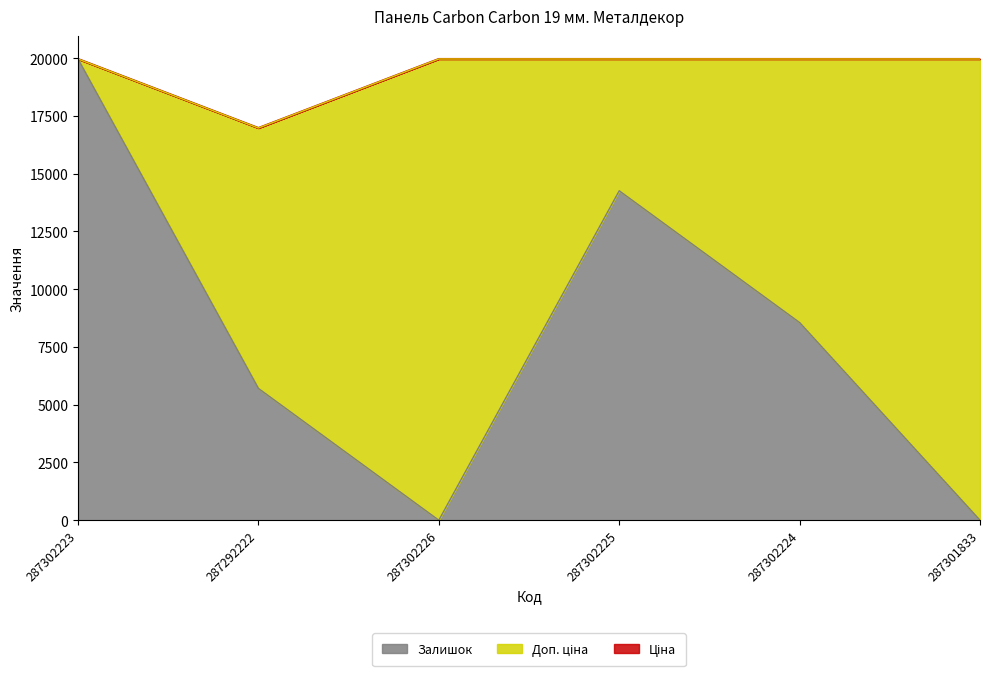

Rank the series by their maximum value, from lowest to highest.

Ціна, Доп. ціна, Залишок